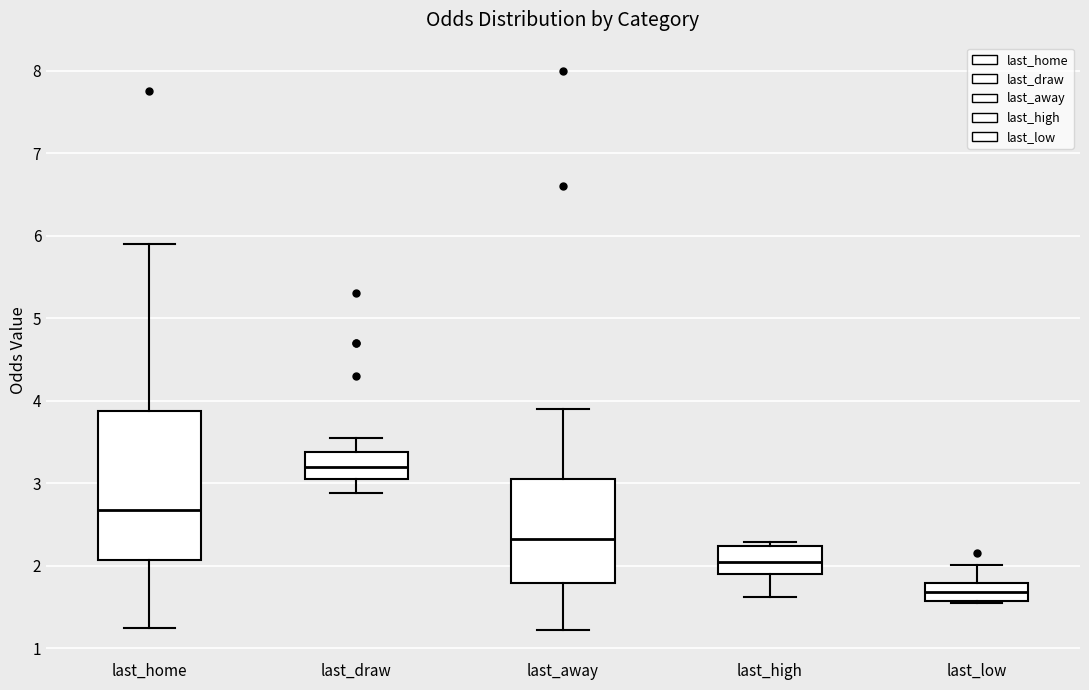

Reading left to right, read every box against the y-axis: the position of its median line, the range the box covers, and the ends of its whiskers. The values are not printed on the chart, so give them approximately, as read against the axis.

last_home: median 2.7, box 2.1 to 3.9, whiskers 1.3 to 5.9
last_draw: median 3.2, box 3.1 to 3.4, whiskers 2.9 to 3.6
last_away: median 2.3, box 1.8 to 3.1, whiskers 1.2 to 3.9
last_high: median 2.1, box 1.9 to 2.2, whiskers 1.6 to 2.3
last_low: median 1.7, box 1.6 to 1.8, whiskers 1.6 to 2.0